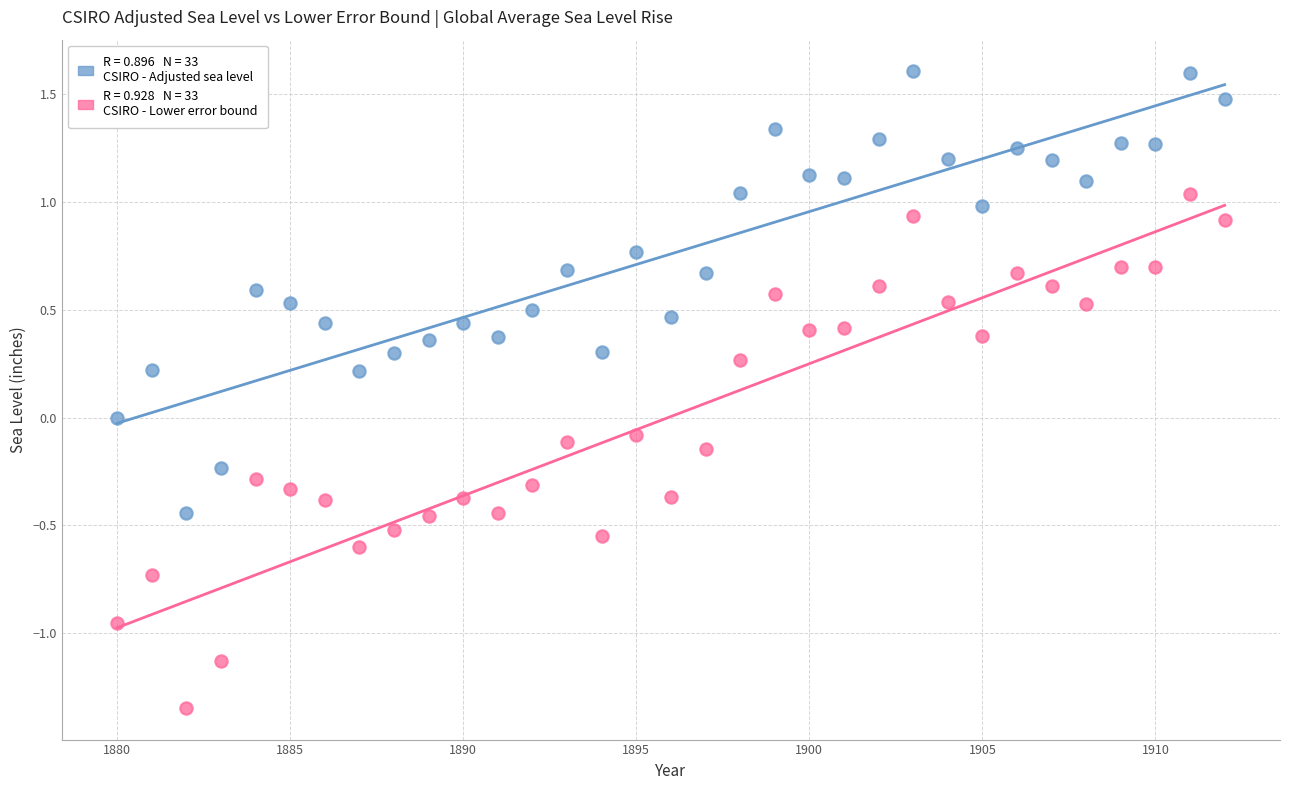

Across all data points, what is the range of Y values (max minus min)?

3.0